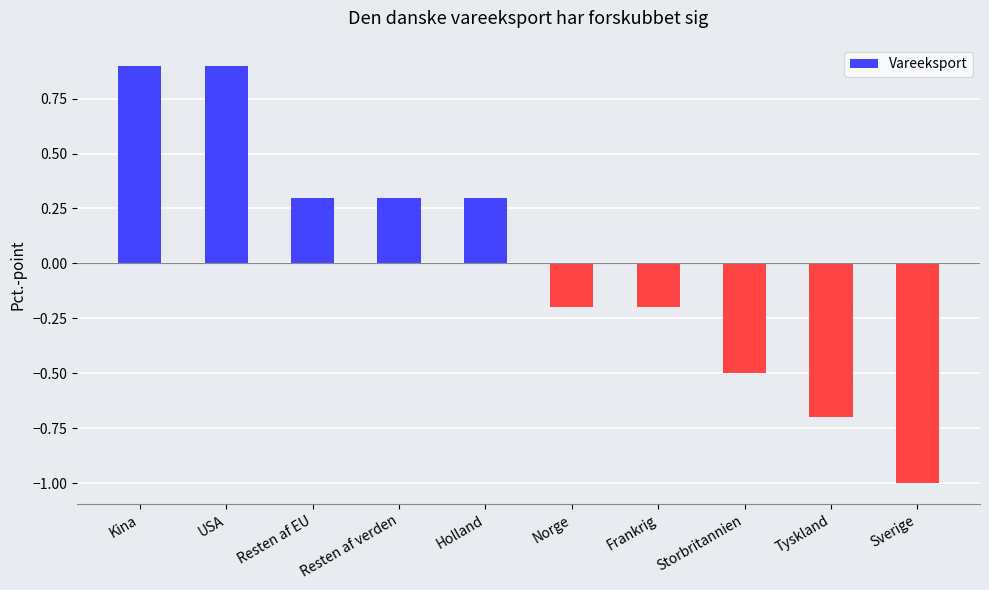

The value at Tyskland is -1.2. True or false?

False